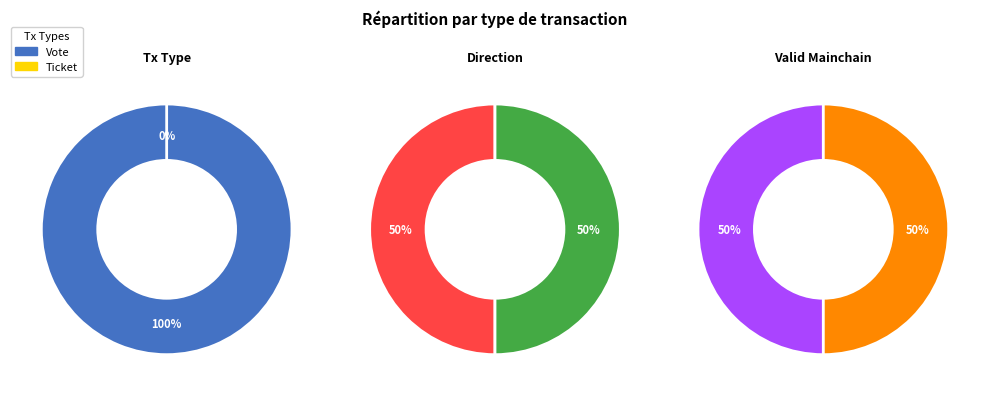

Rank the categories by value from highest to lowest.

Vote, Ticket